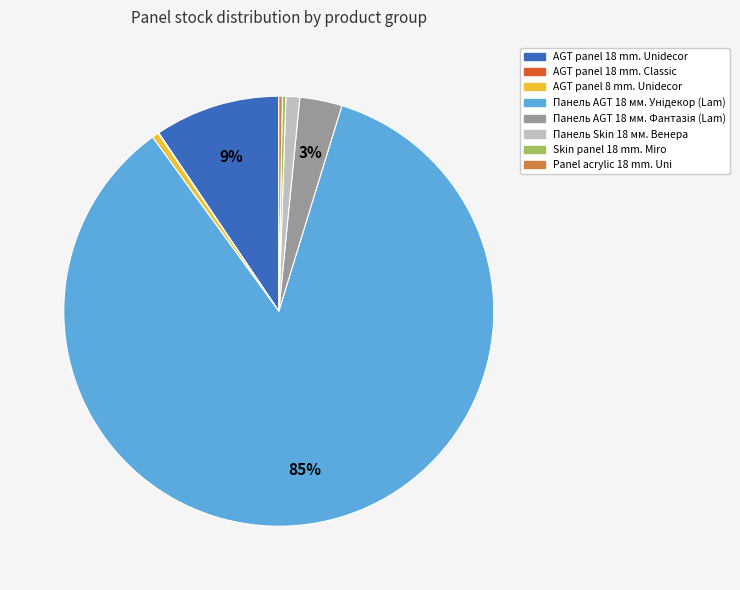

Does any single category account for the majority?

Yes